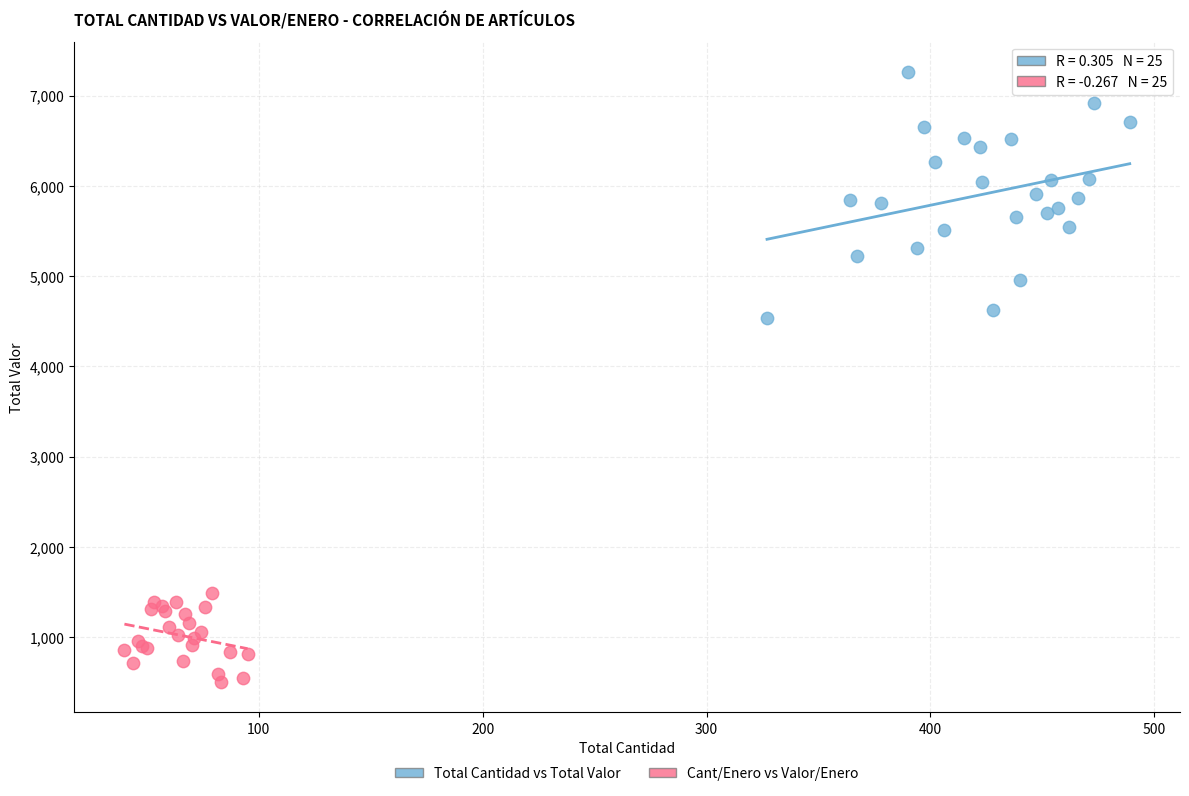

Which series contains the lowest Y value?

Cant/Enero vs Valor/Enero